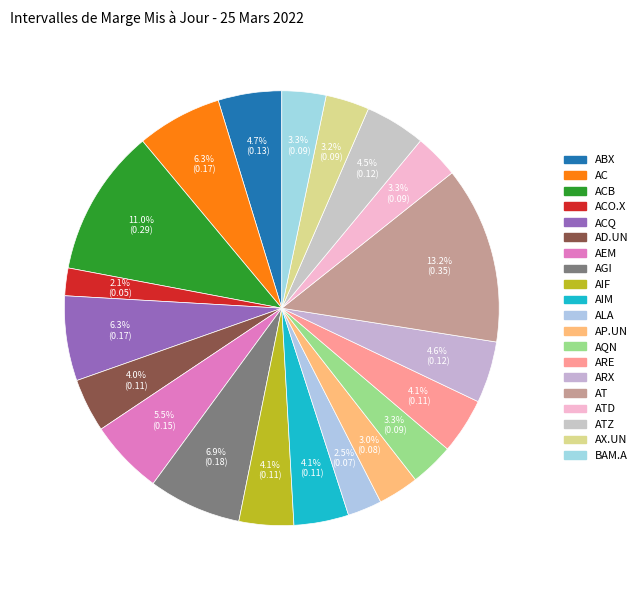

Count the number of slices in the pie.

20